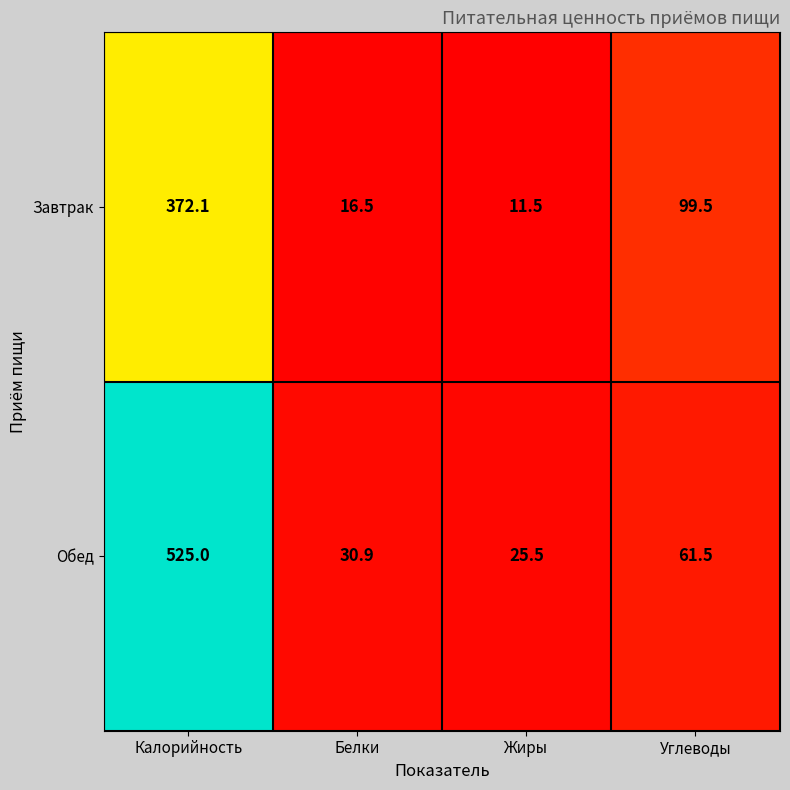

Reading left to right, transcribe all the data shown in this chart.

Завтрак: Калорийность=372.1	Белки=16.5	Жиры=11.5	Углеводы=99.5
Обед: Калорийность=525.0	Белки=30.9	Жиры=25.5	Углеводы=61.5